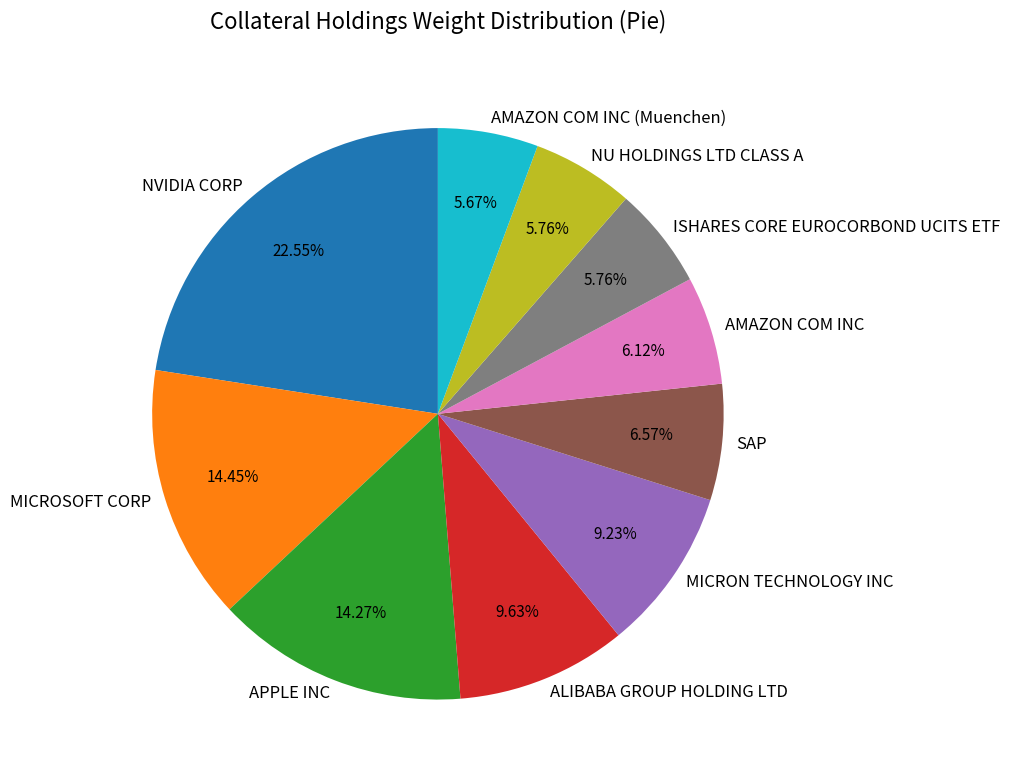

Count the number of slices in the pie.

10